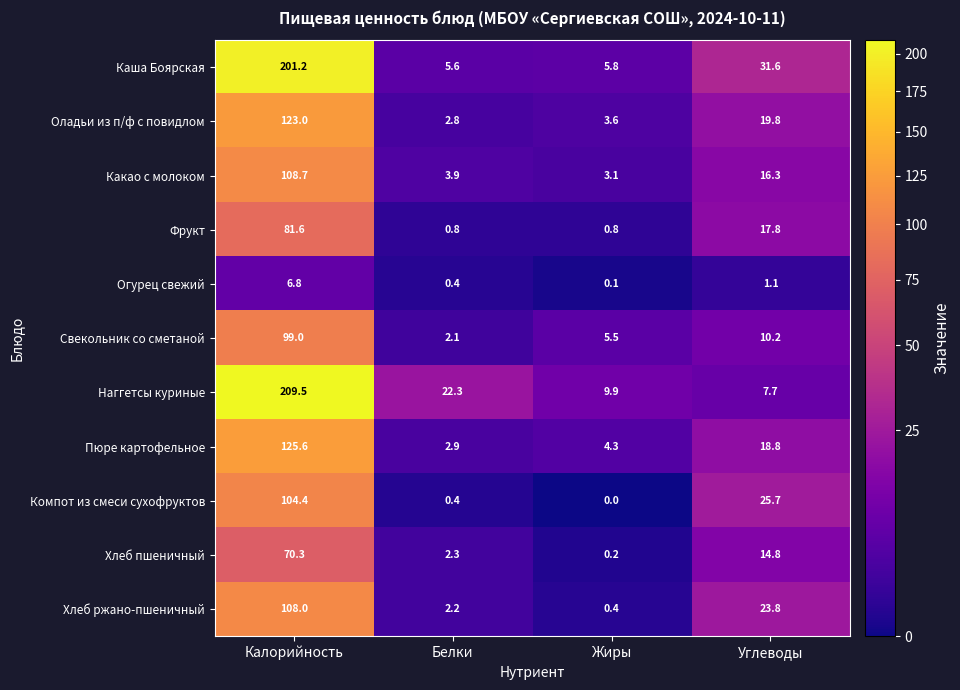

At which label is Свекольник со сметаной closest to 50?

Углеводы